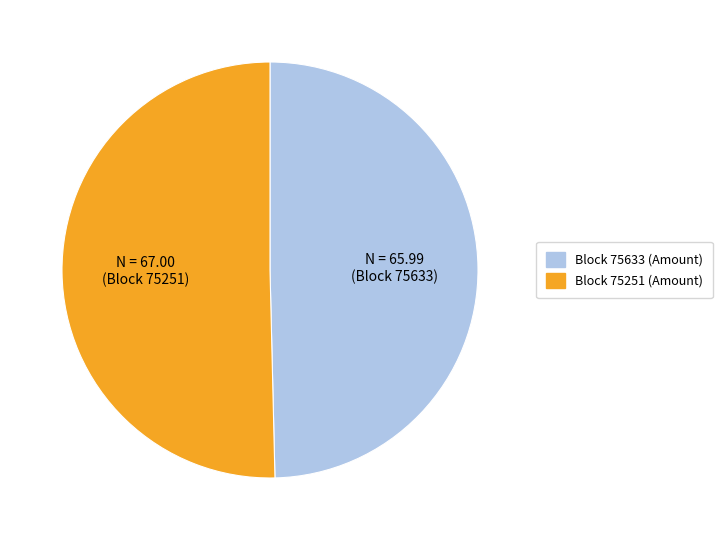

Is there a majority slice in this chart?

Yes